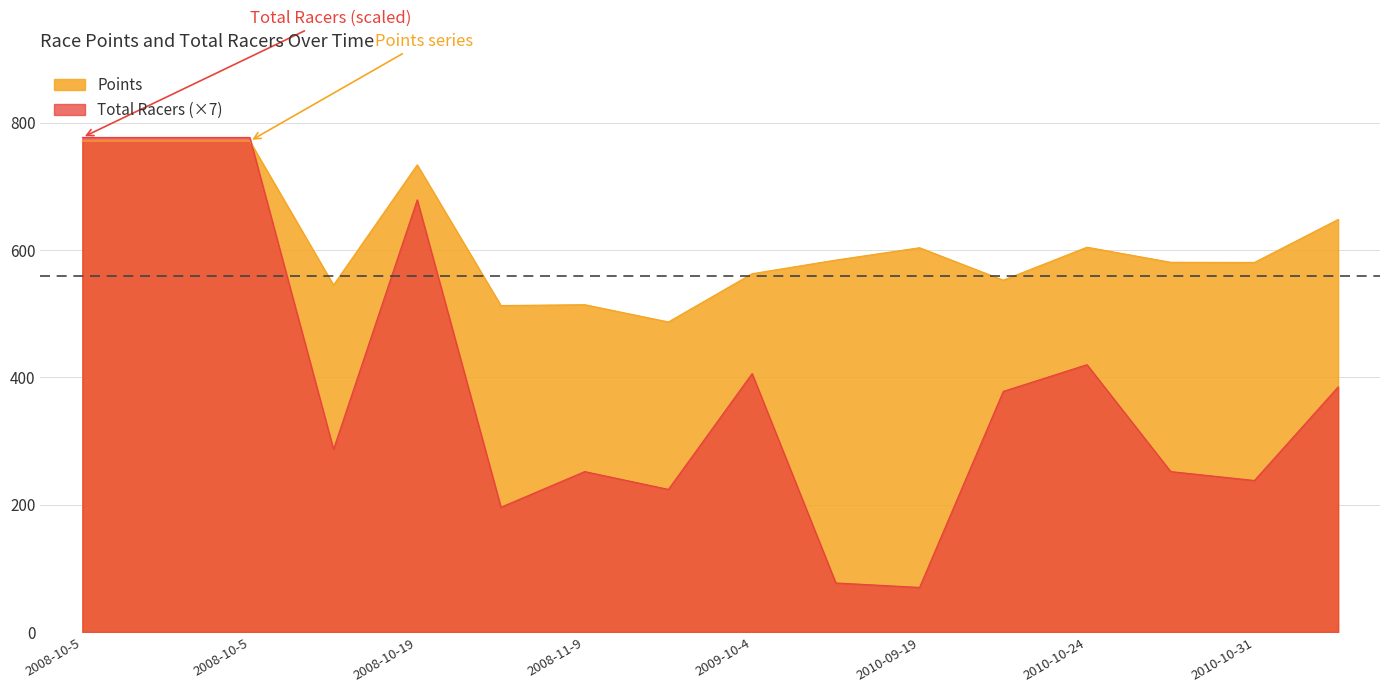

How many data points does each series have?

16